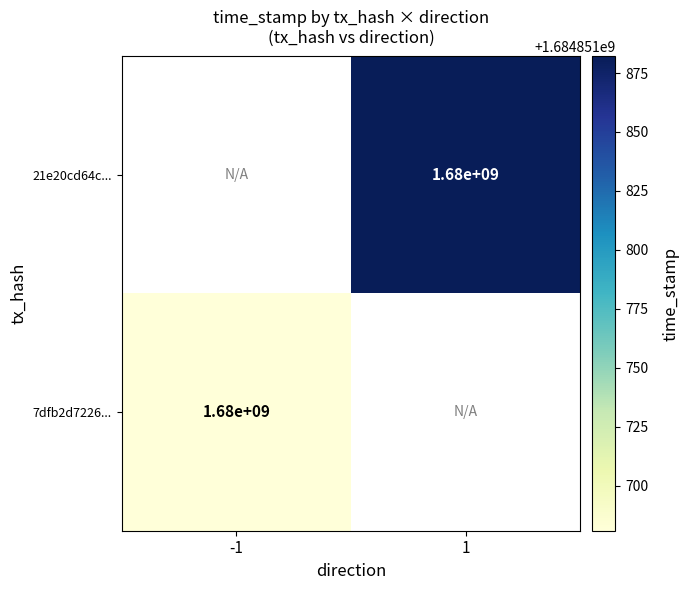

The 21e20cd64c... series shows 1680000000 at 1. True or false?

True